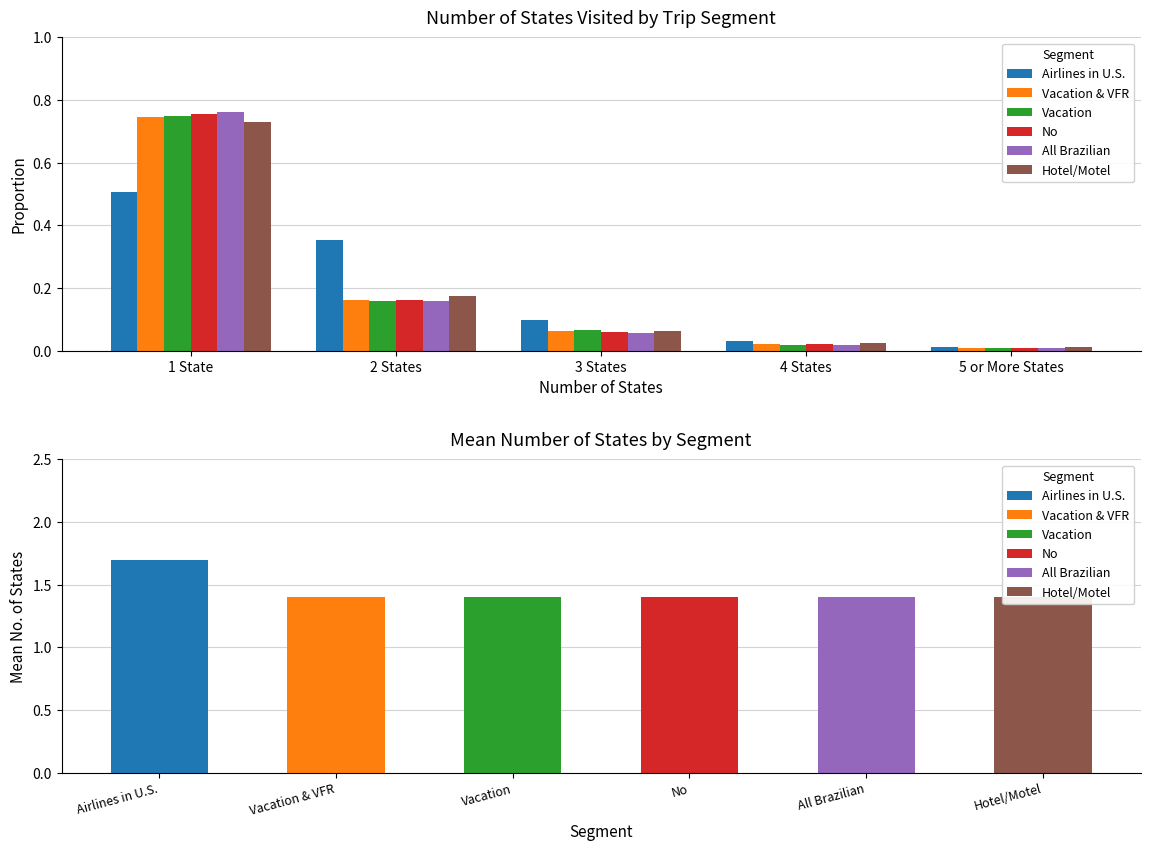

What is the difference between the second highest and minimum values in the Hotel/Motel series?

0.2